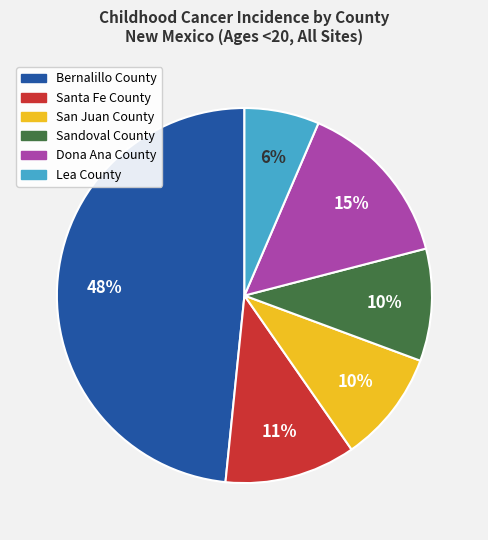

How many slices are in this pie chart?

6